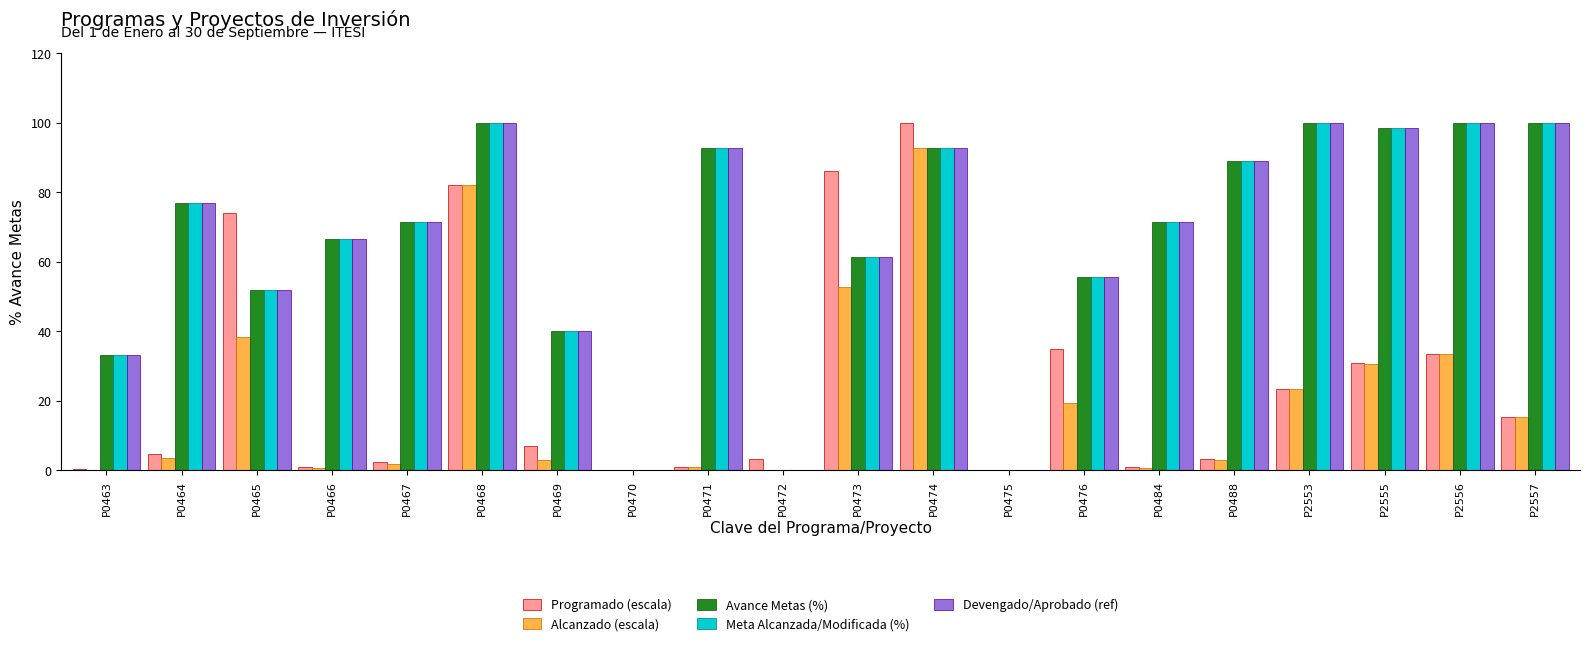

What is the maximum value shown in the chart?

100.0